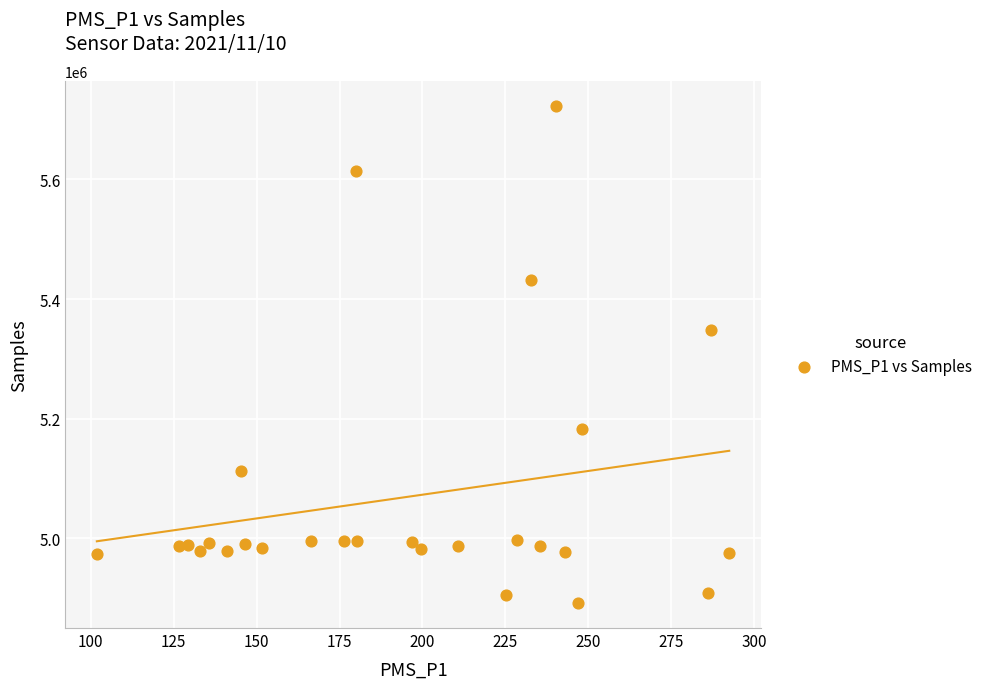

What is the range of Y values (max minus min)?

832171